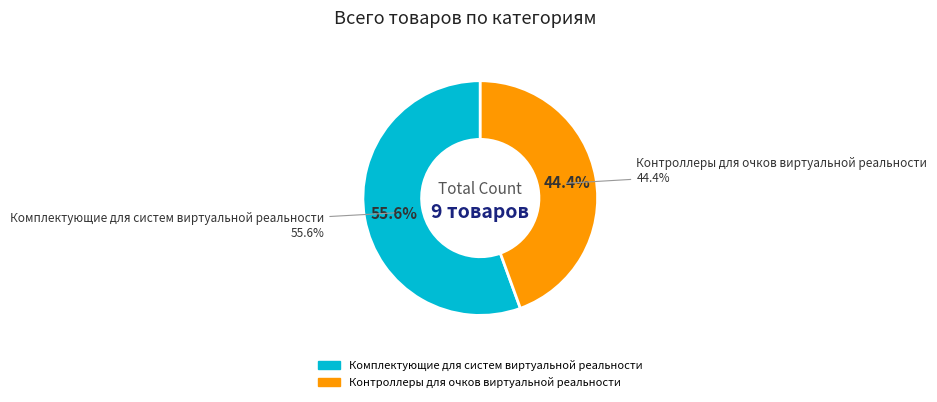

To the nearest percent, what portion does Комплектующие для систем виртуальной реальности represent?

56%